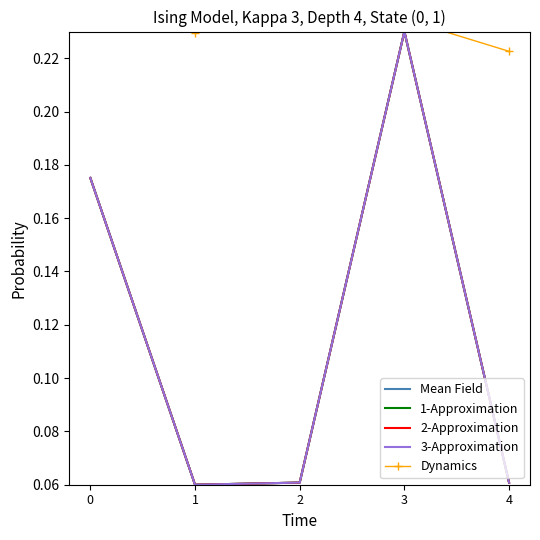

Reading left to right, what are all the values shown in this chart?

Mean Field: 0=0.2	1=0.1	2=0.1	3=0.2	4=0.1
1-Approximation: 0=0.2	1=0.1	2=0.1	3=0.2	4=0.1
2-Approximation: 0=0.2	1=0.1	2=0.1	3=0.2	4=0.1
3-Approximation: 0=0.2	1=0.1	2=0.1	3=0.2	4=0.1
Dynamics: 0=0.2	1=0.2	2=0.2	3=0.2	4=0.2